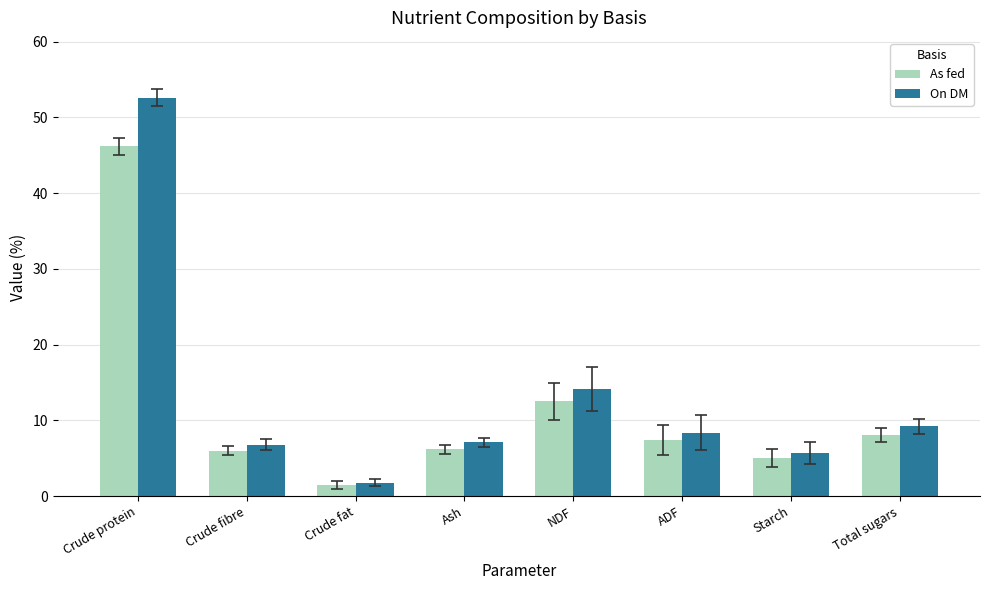

At which label is On DM closest to 27?

NDF